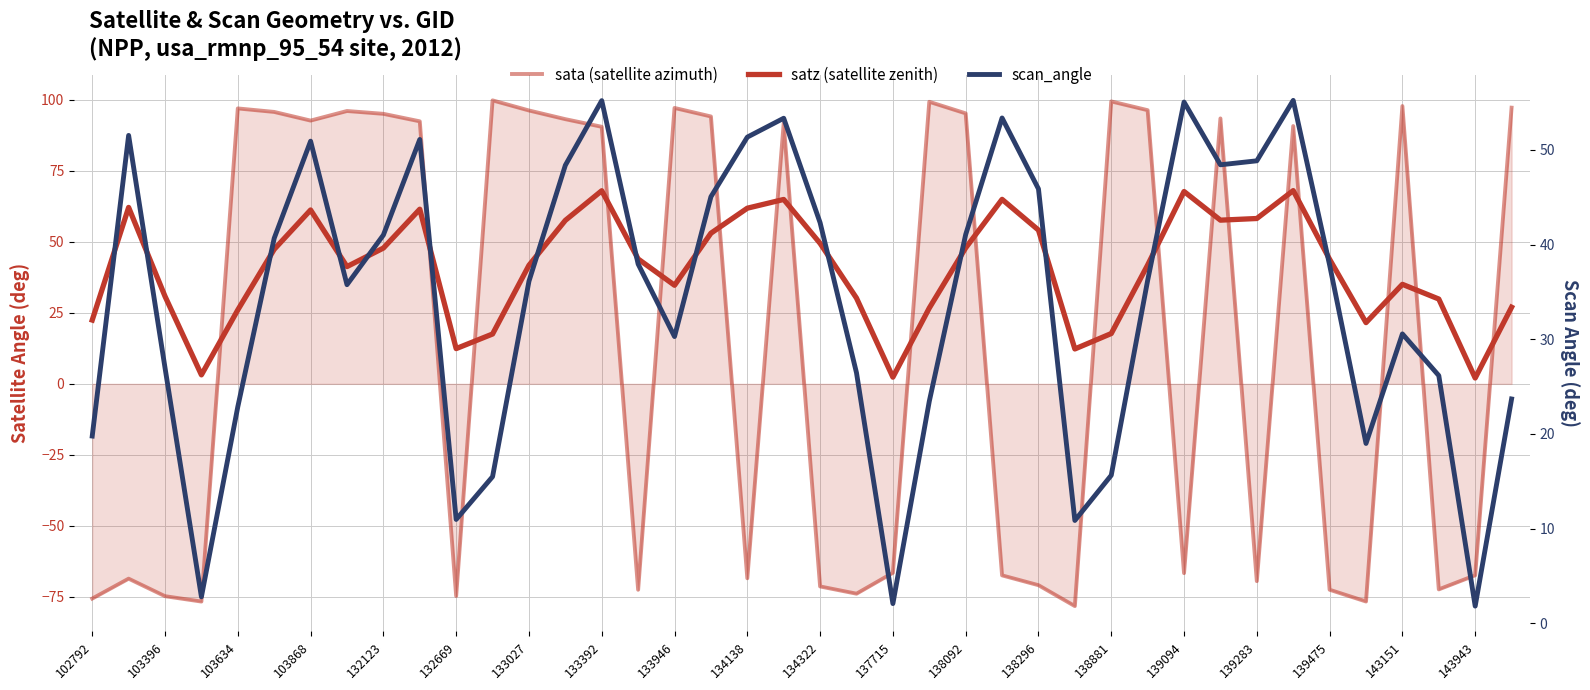

What is the total value across all series at 133027?

174.1